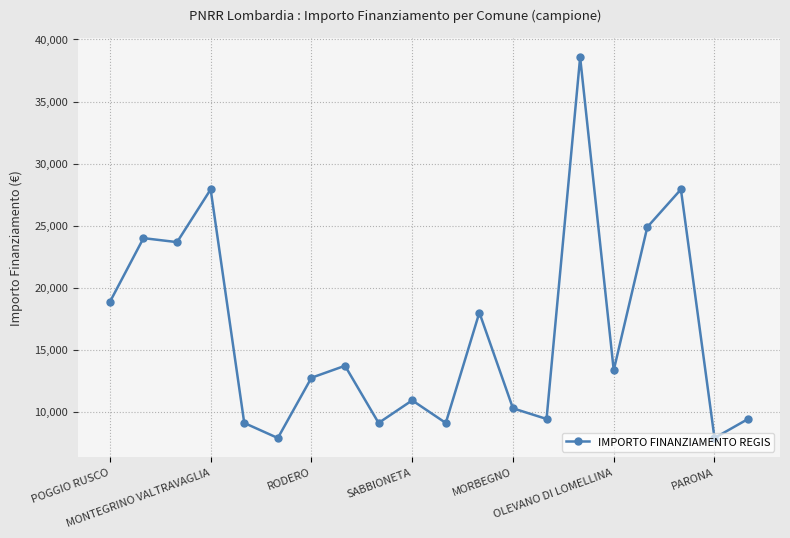

What is the greatest value displayed?

38565